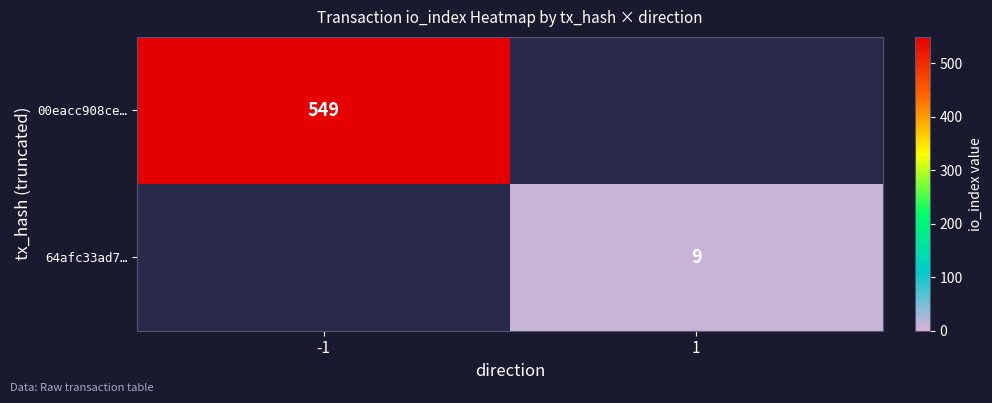

Which label corresponds to the largest value in the chart?

-1